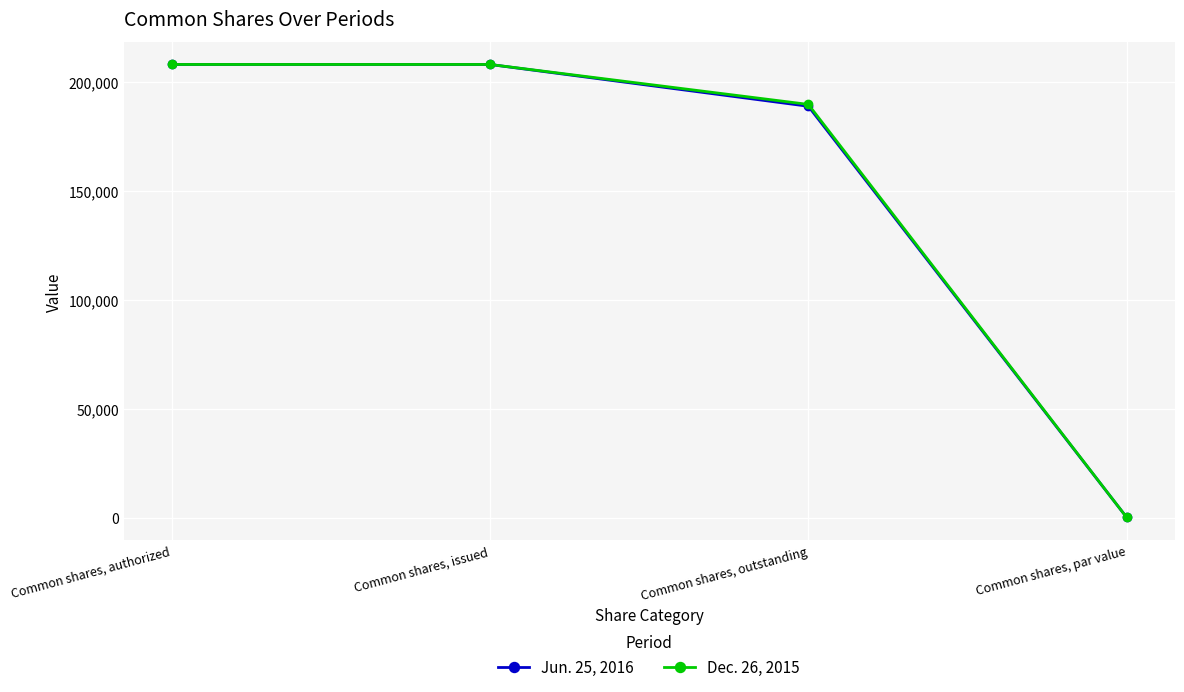

What is the sum of all Jun. 25, 2016 values?

605041